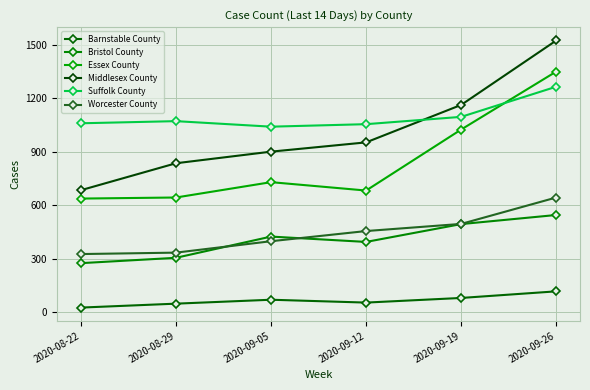

What is the value of the Worcester County point at the 4th from the left?

455